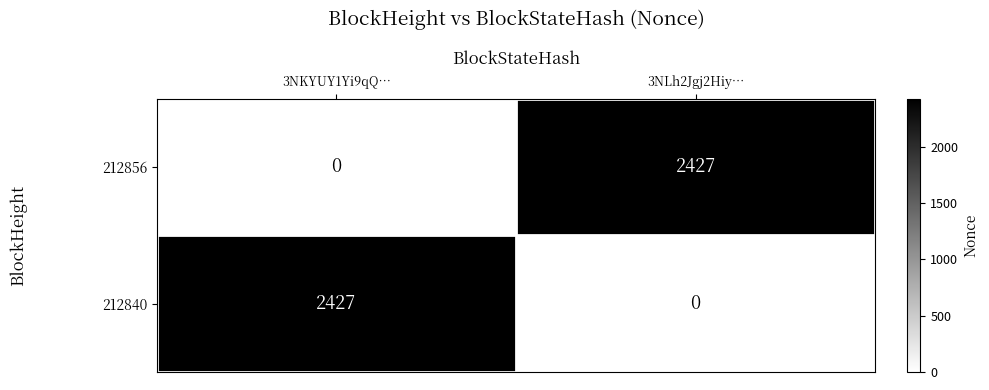

Read the 212856 value at 3NLh2Jgj2Hiy…, to the nearest 50.

2450